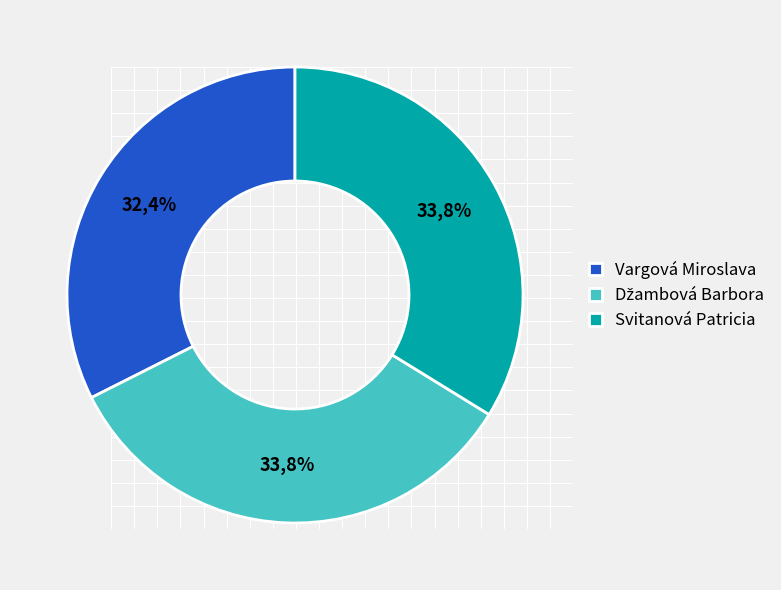

Is the sum of Džambová Barbora and Vargová Miroslava greater than half?

Yes